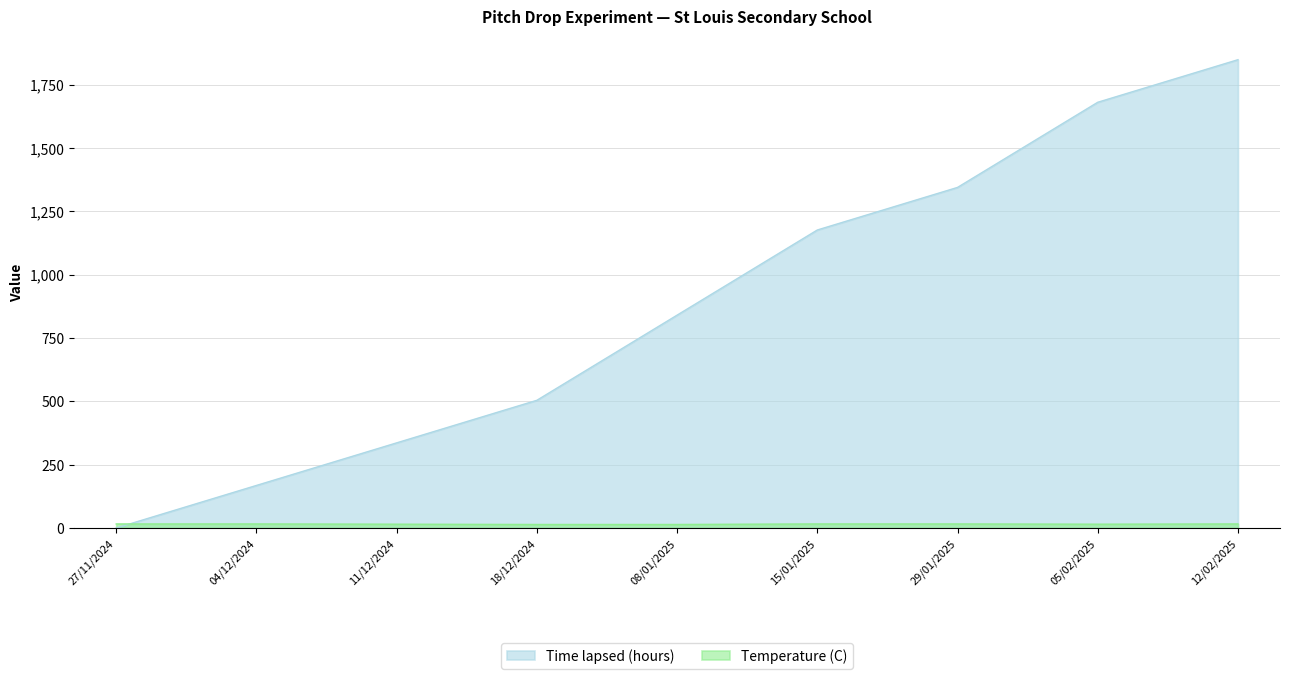

True or false: Temperature (C) has a value of 15 at 11/12/2024.

True